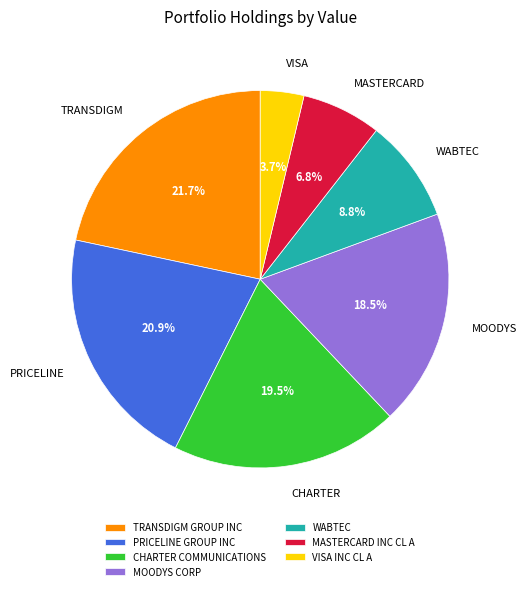

Which category has the biggest portion of the pie?

TRANSDIGM GROUP INC